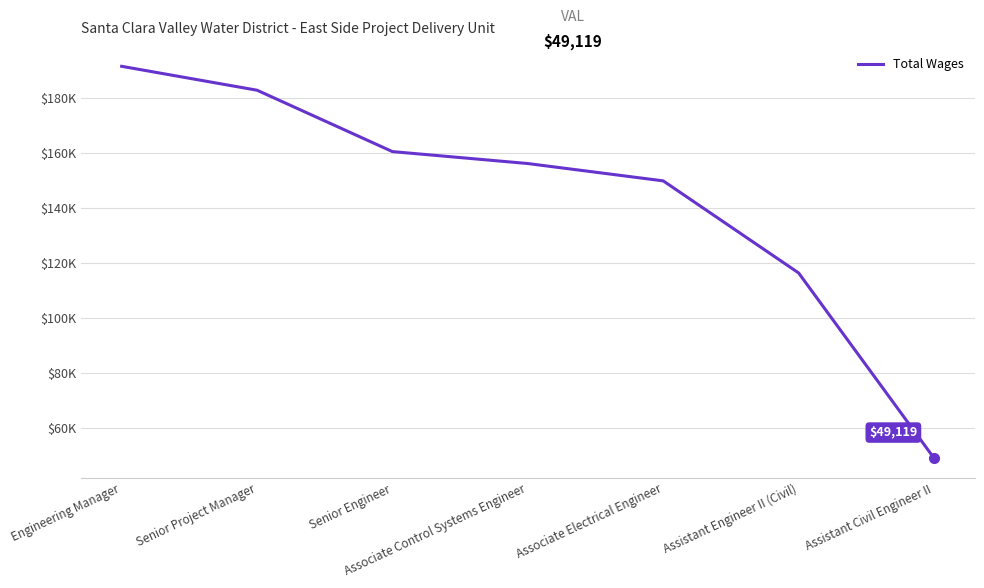

At which category does the chart reach its minimum across all series?

Assistant Civil Engineer II